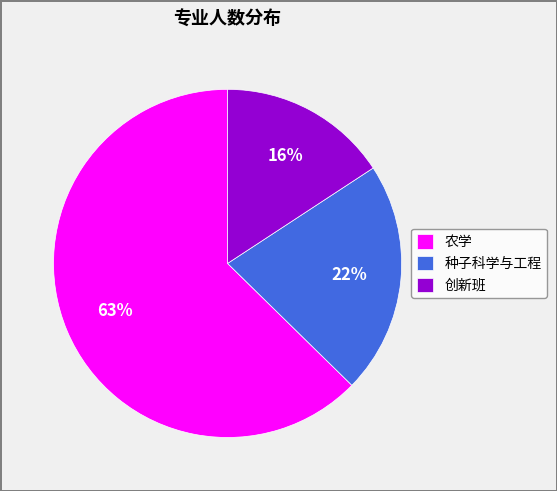

Rank the categories by value from highest to lowest.

农学, 种子科学与工程, 创新班